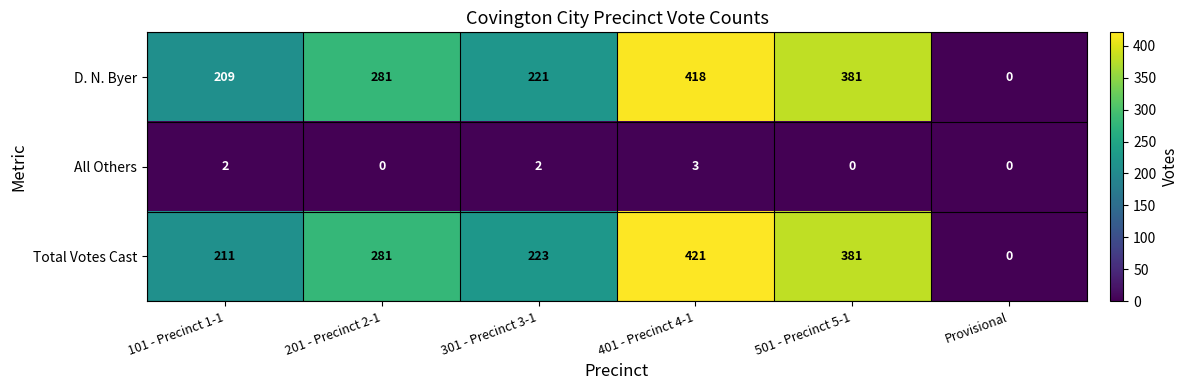

At which label is D. N. Byer closest to 209?

101 - Precinct 1-1